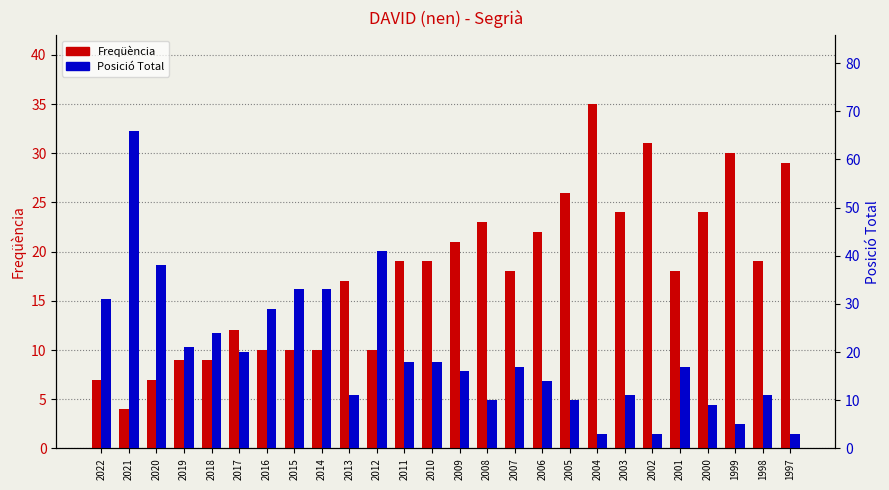

Is it true that Freqüència equals 10 at 2015?

True